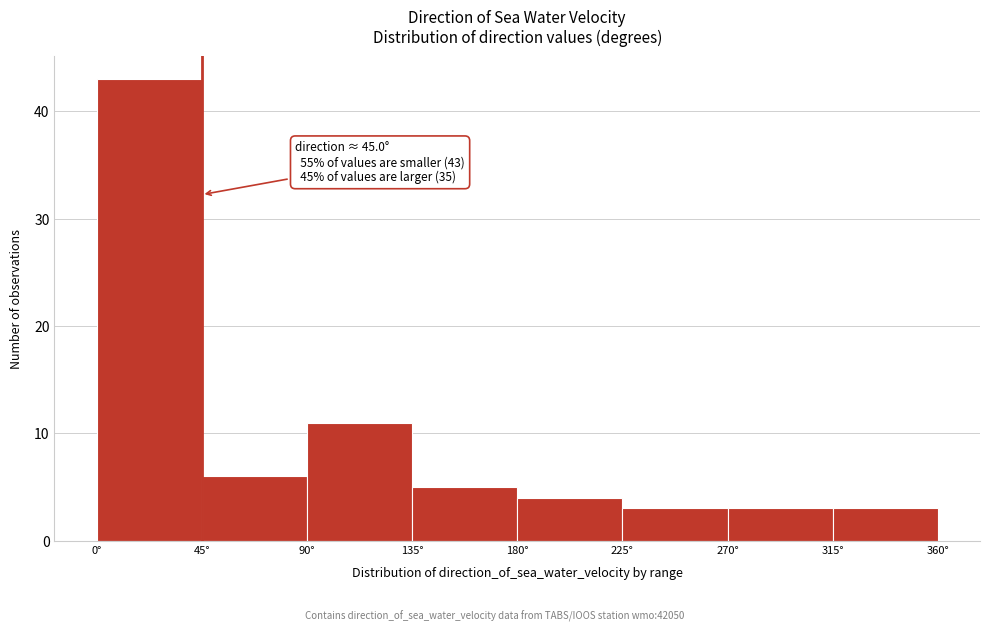

Which range on the x-axis has the tallest bar?

0 to 45